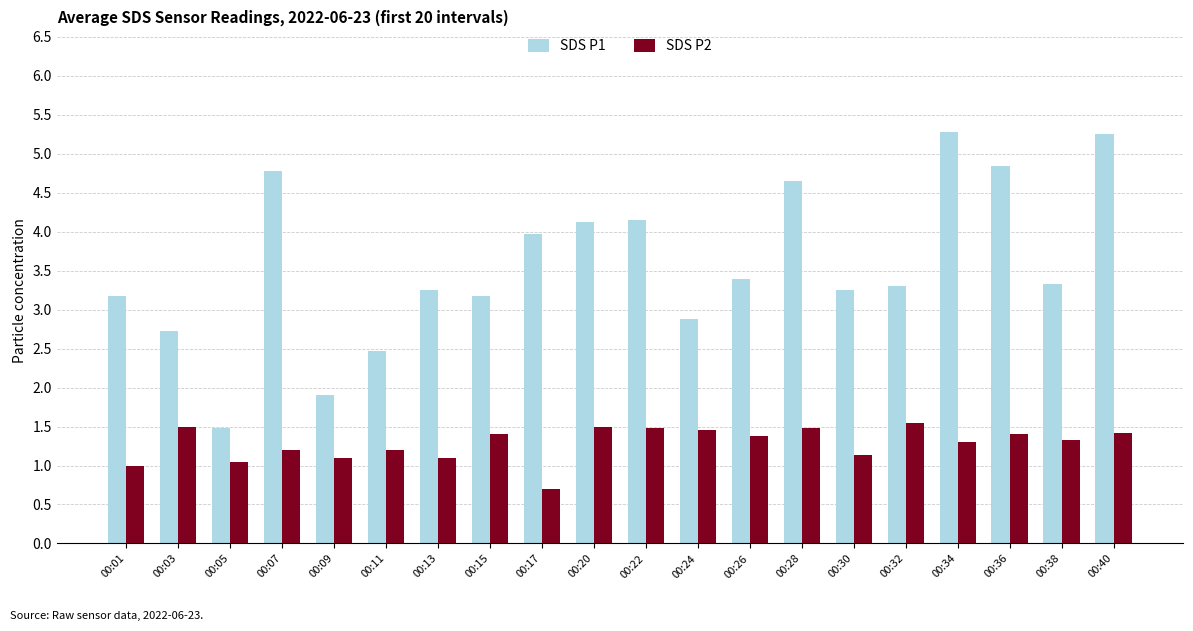

Which category has the lowest value across all series?

00:17